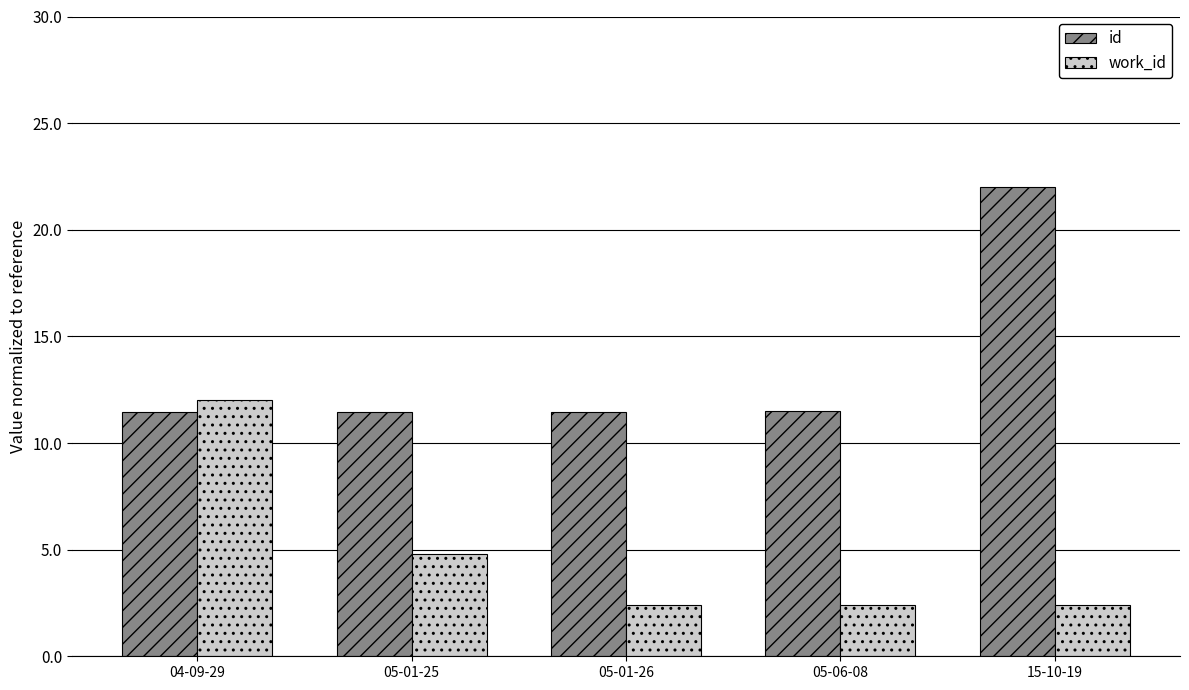

Rank the series by their maximum value, from highest to lowest.

id, work_id